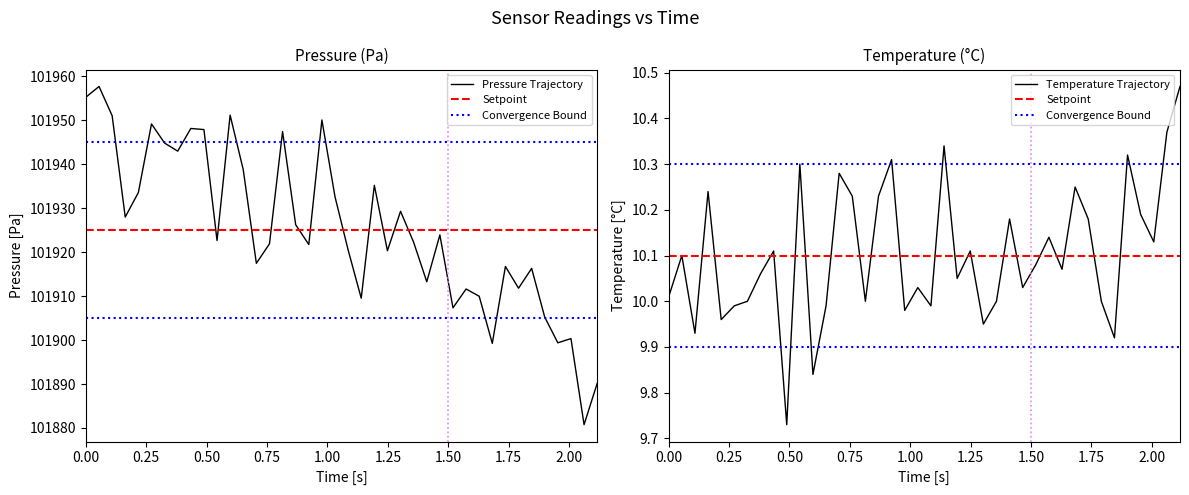

Which series has the widest spread of values?

pressure